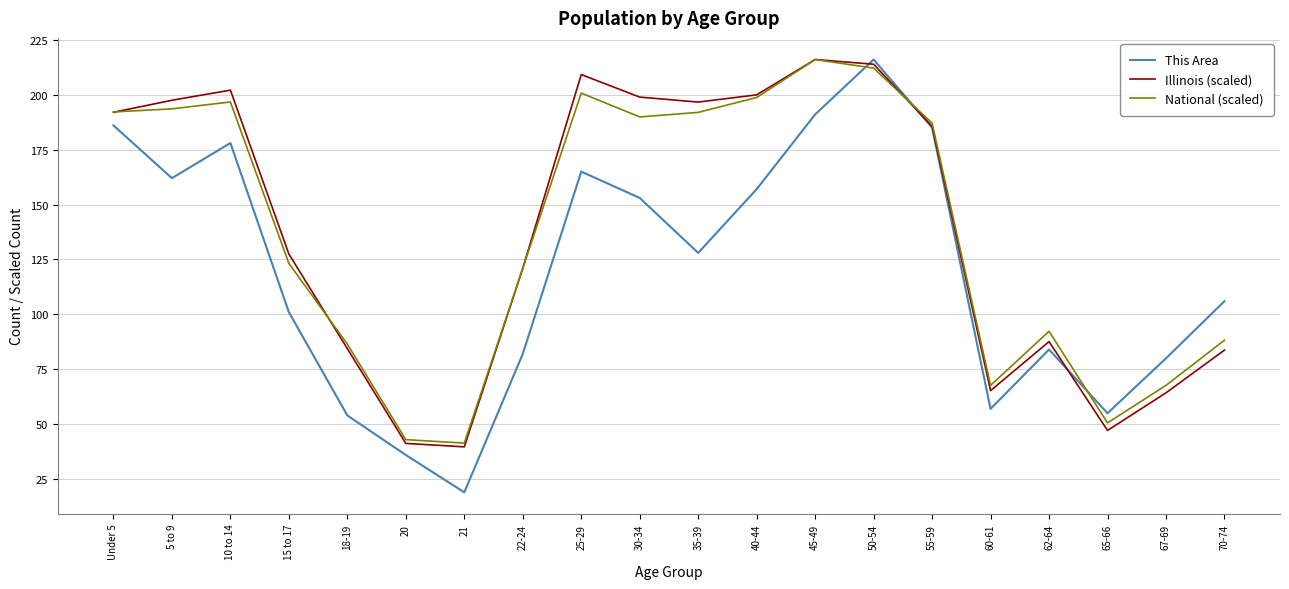

At which category does Illinois (scaled) reach its first local peak?

10 to 14